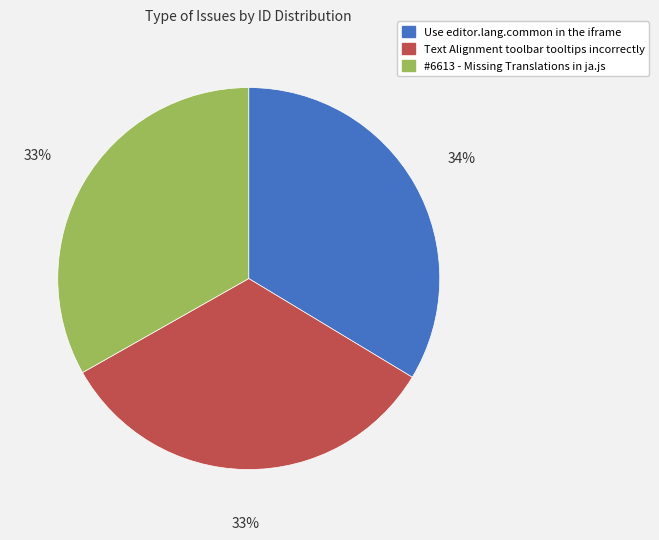

Do Text Alignment toolbar tooltips incorrectly and #6613 - Missing Translations in ja.js together represent more than half of the pie?

Yes